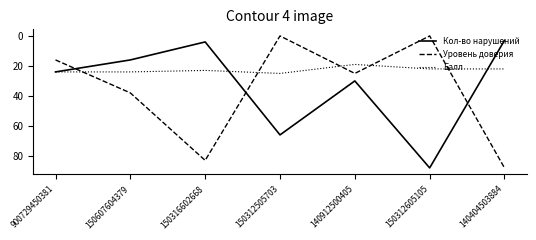

Reading left to right, what are all the values shown in this chart?

Кол-во нарушений: 24	16	4	66	30	88	3
Уровень доверия: 16	38	83	0	25	0	88
Балл: 24	24	23	25	19	22	22